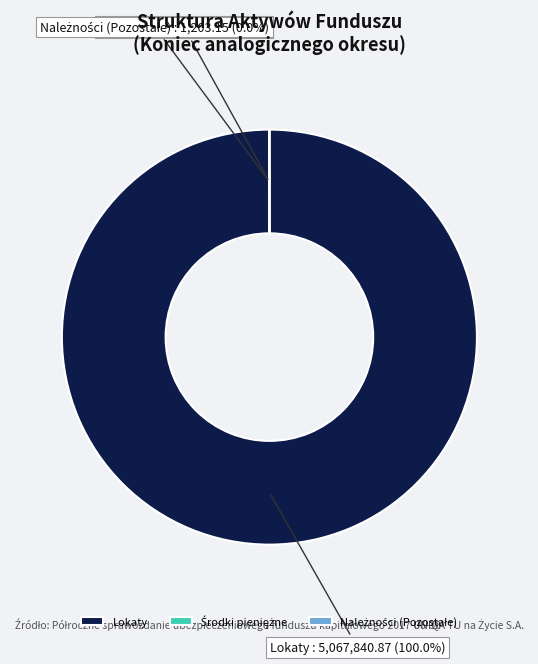

How much of the chart is everything except Należności (Pozostałe)?

100.0%